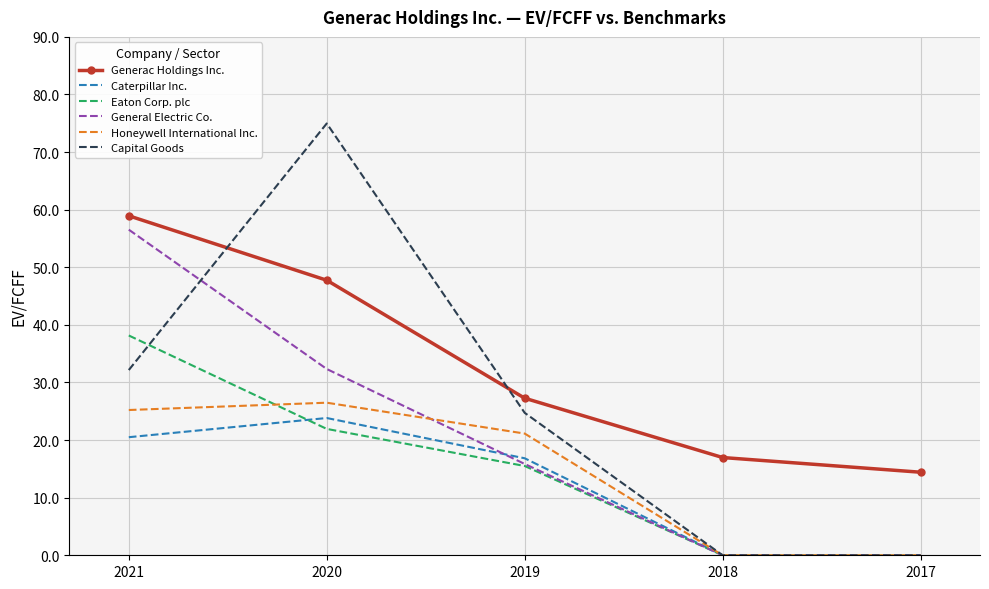

The Generac Holdings Inc. series shows 76.8 at 2020. True or false?

False